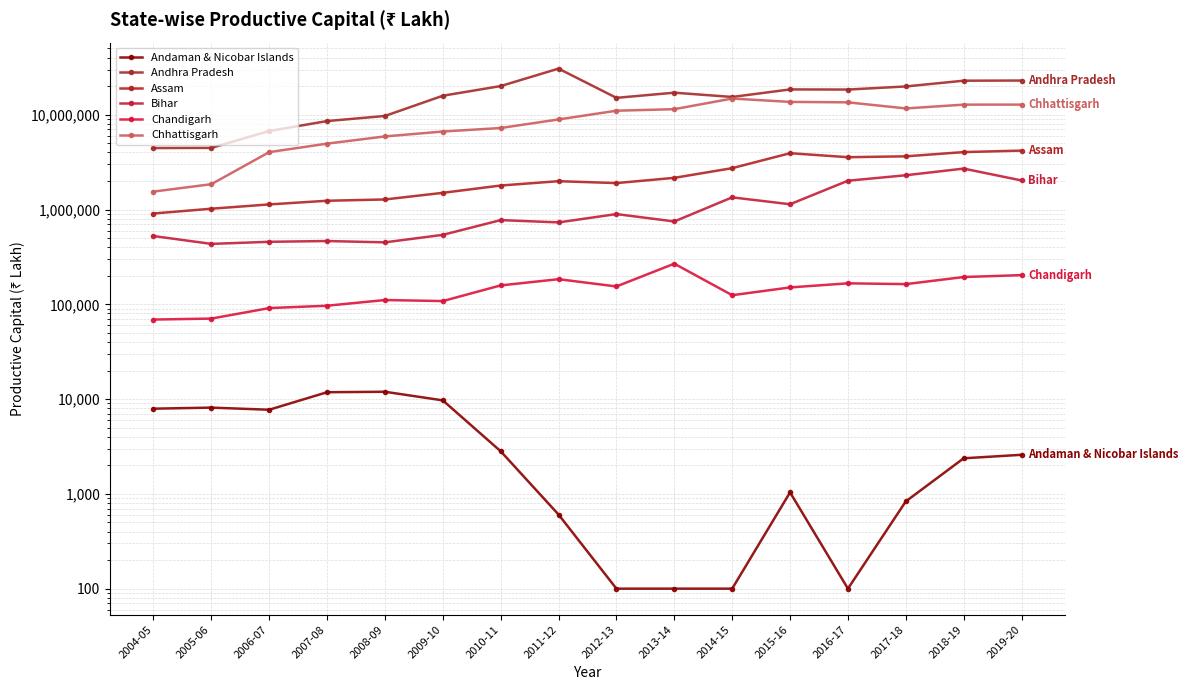

True or false: Andaman & Nicobar Islands and Assam cross at least once.

False